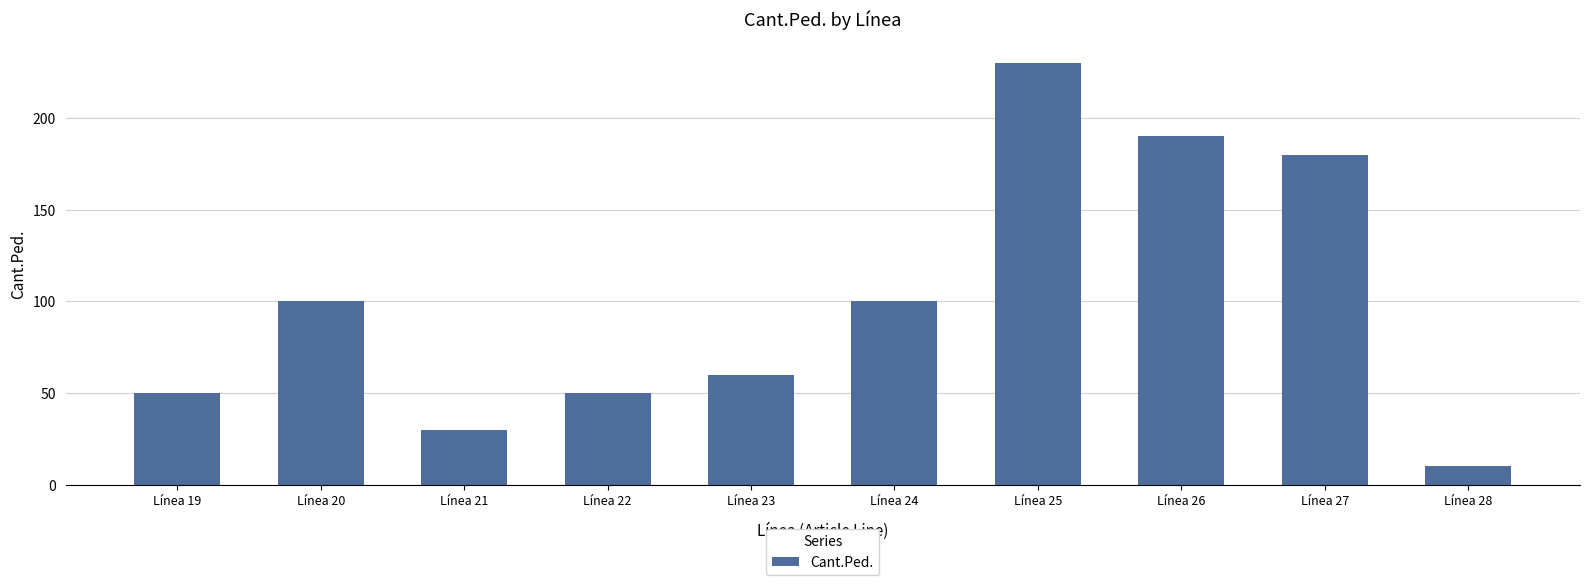

At which category does the chart reach its peak across all series?

Línea 25